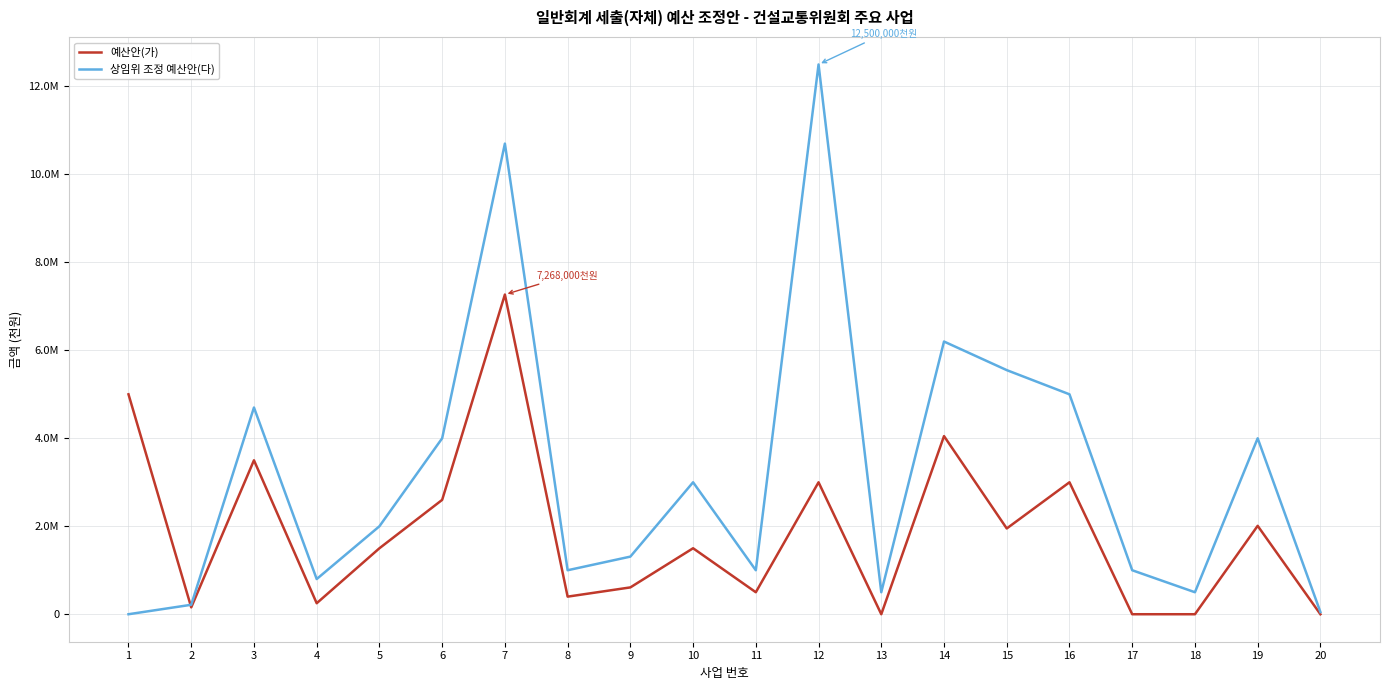

Which series has the largest range (max minus min)?

상임위 조정 예산안(다)